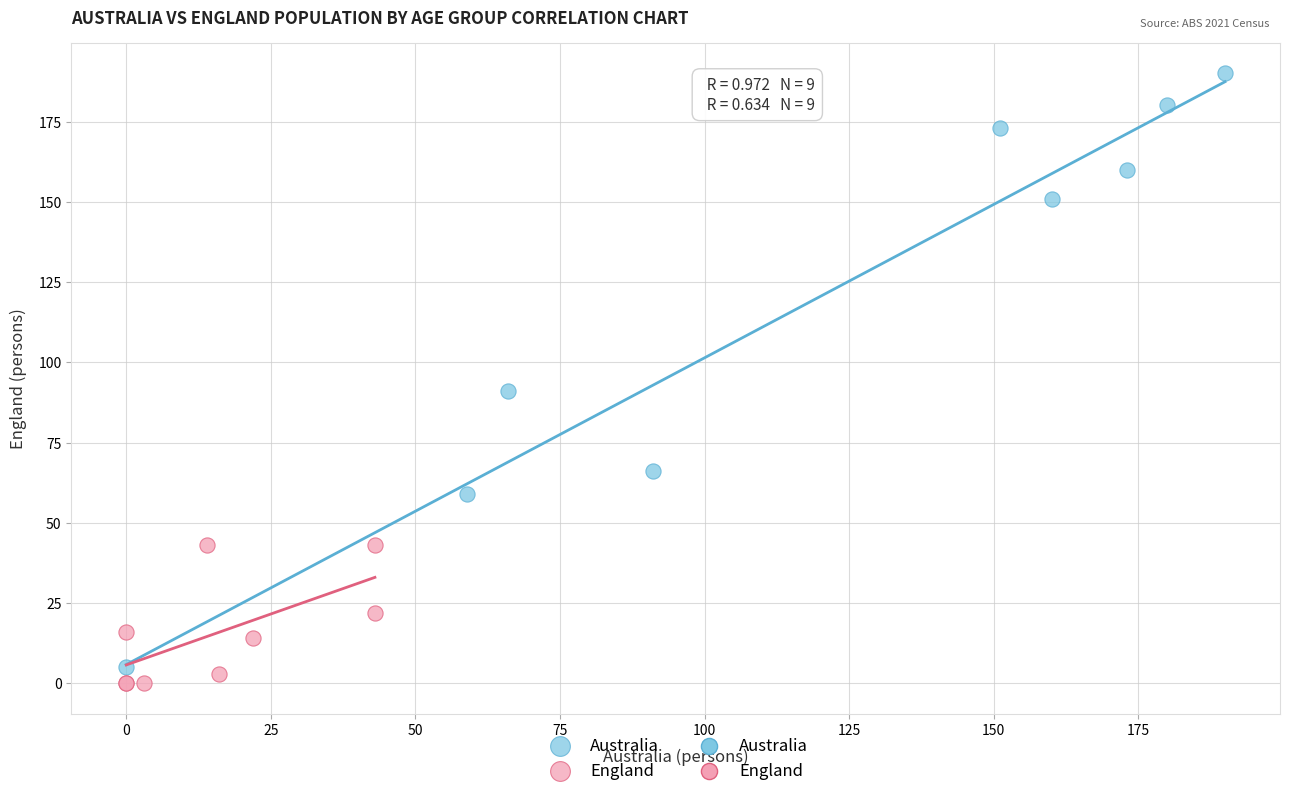

Which series reaches the maximum Y coordinate?

Australia